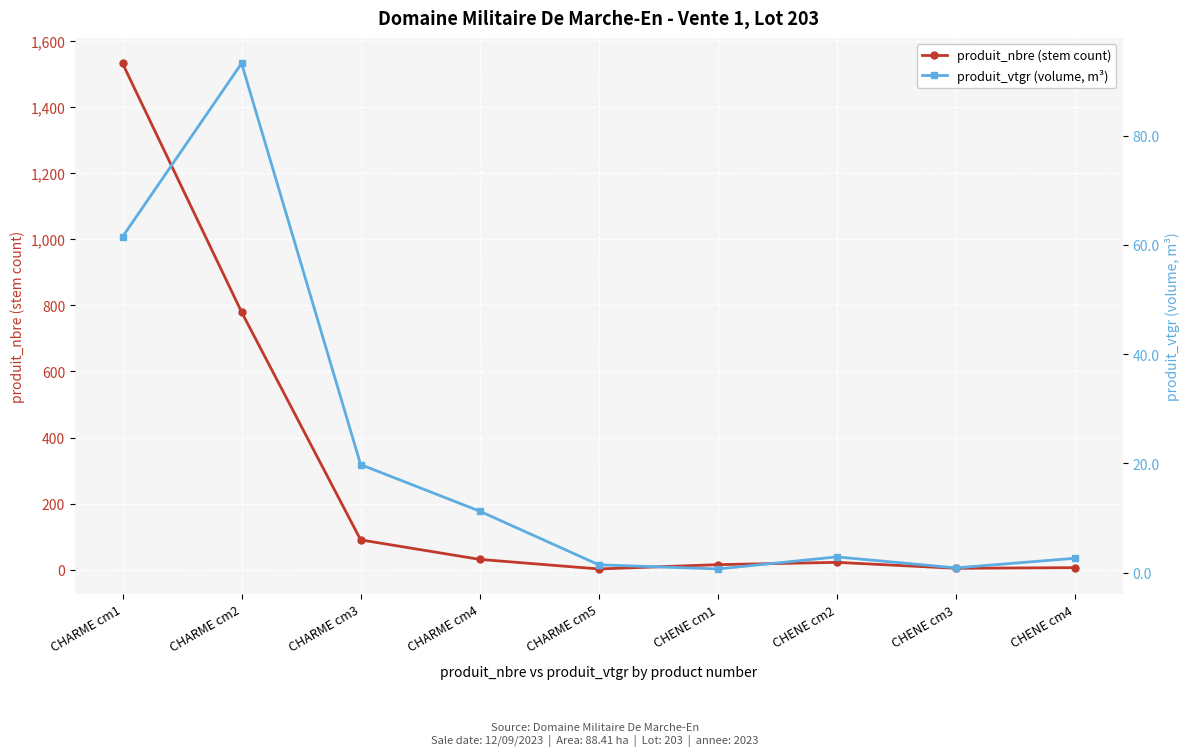

What is the lowest value of the produit_vtgr (volume, m³) series?

0.7